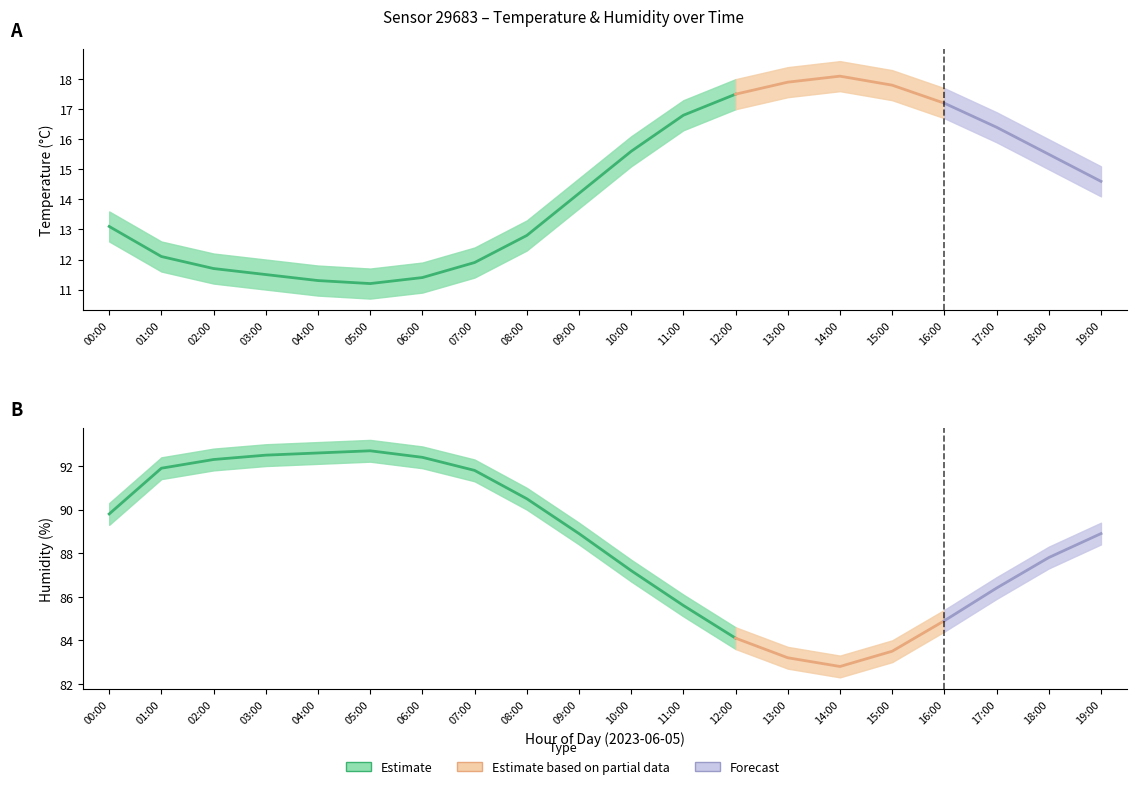

Is this an area chart (filled region under the line)?

No